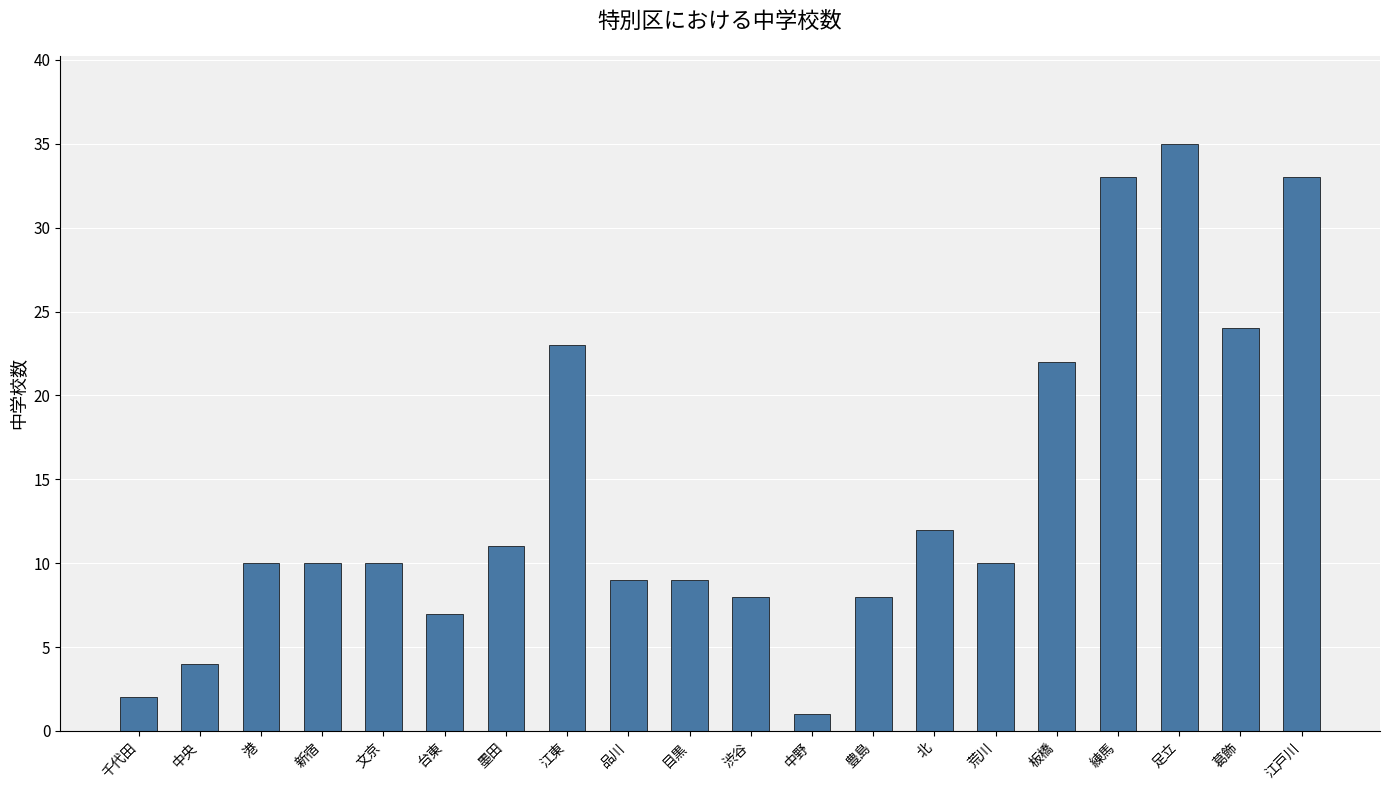

What is the average value?

14